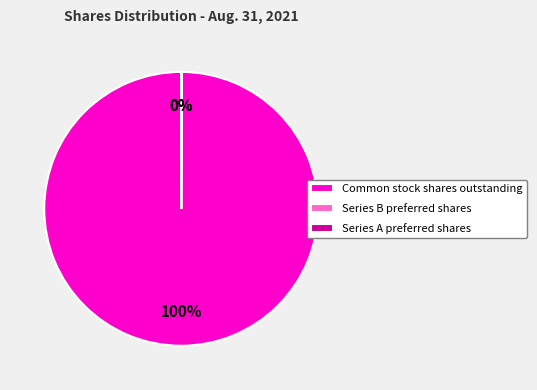

To the nearest percent, what percentage of the pie is Common stock shares outstanding?

100%